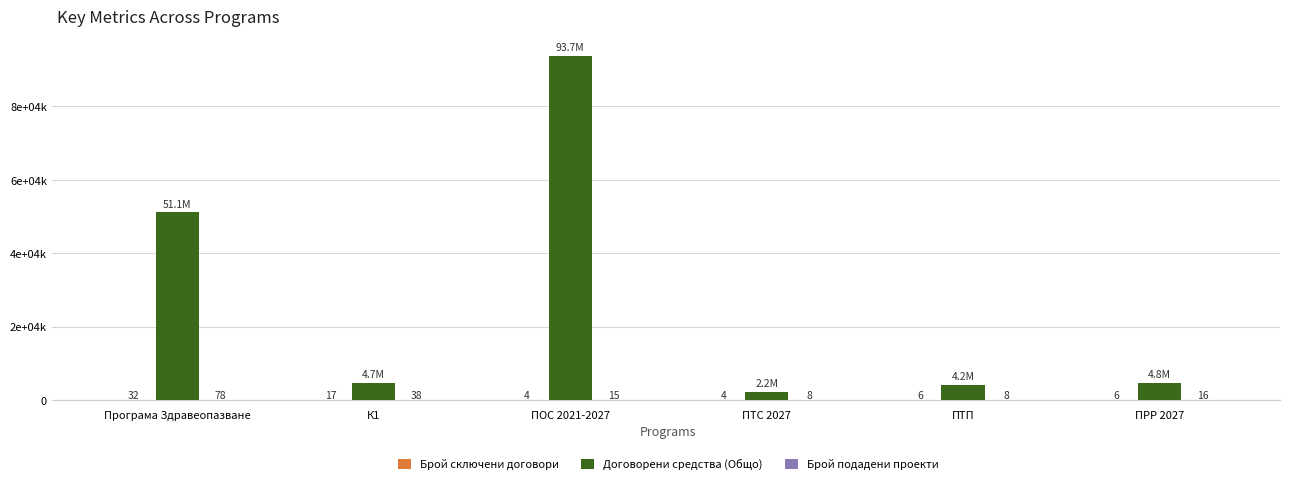

The value of Брой подадени проекти at К1 is 38.0. True or false?

True